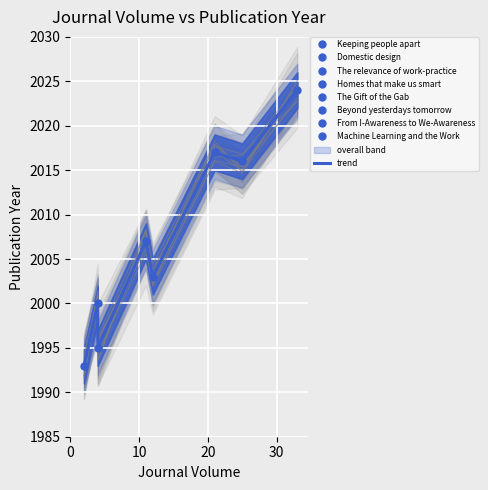

Reading right to left, what are all the values shown in this chart?

2024	2016	2017	2003	2007	1995	2000	1993